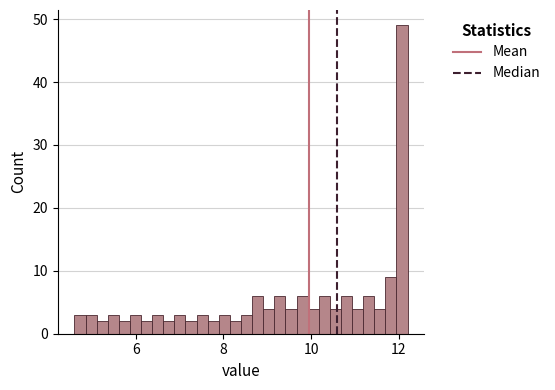

Around what value on the x-axis is the tallest bar? Give the approximate position of its centre, as read against the axis.

12.0